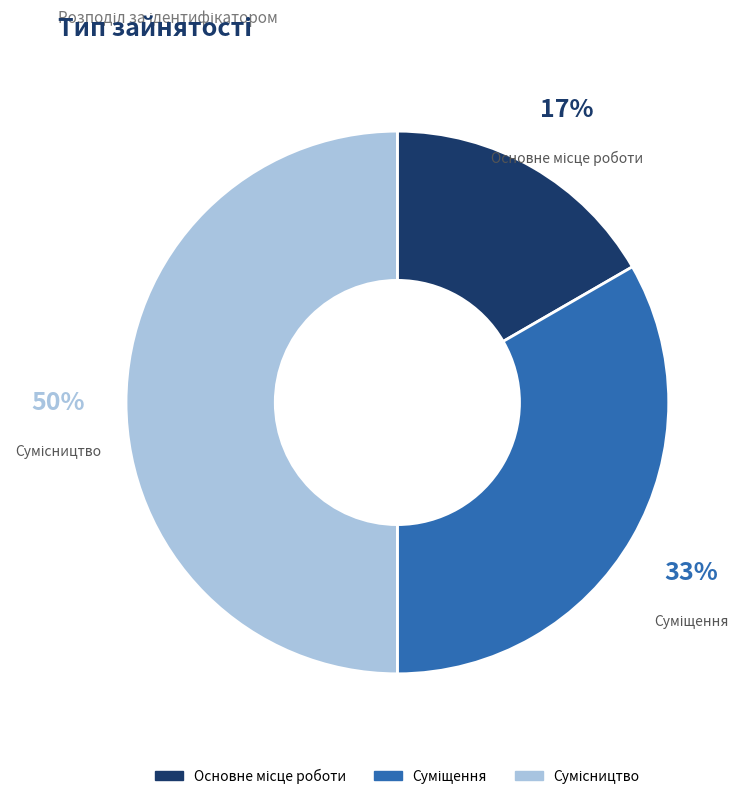

To the nearest percent, what is the difference between the largest and smallest slice percentages?

33%